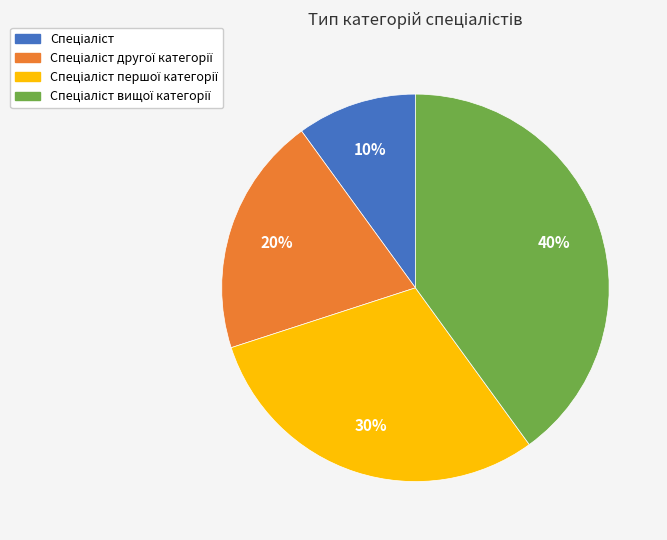

Is there any slice that represents more than half of the pie?

No